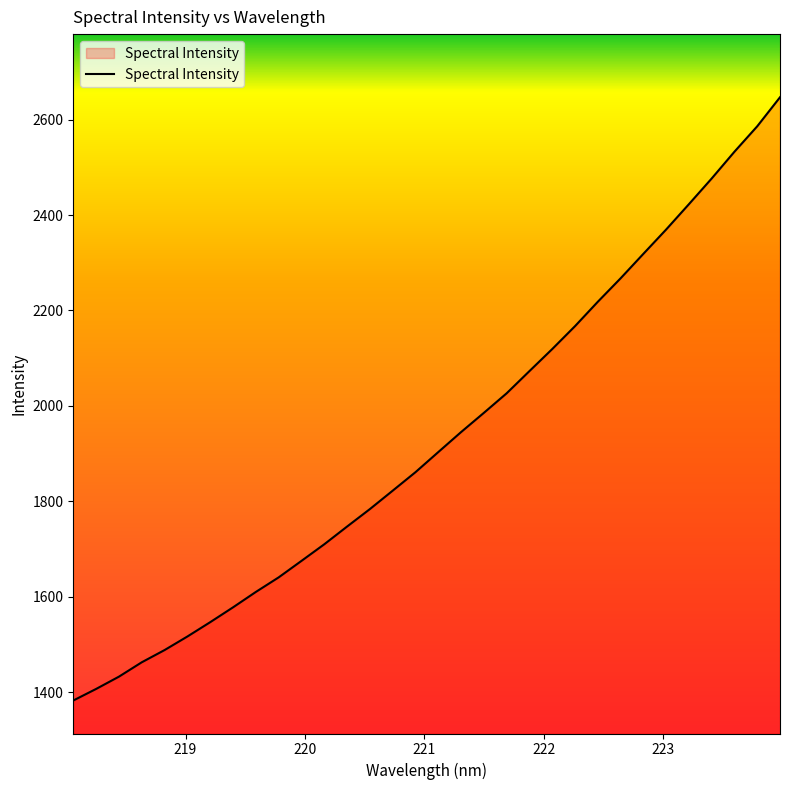

What is the smallest value displayed?

1382.6